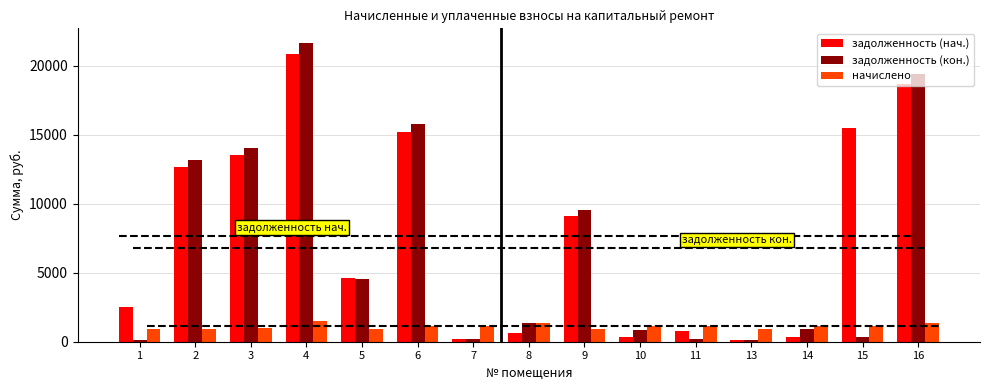

Rank the series at 16 from lowest to highest value.

начислено, задолженность (нач.), задолженность (кон.)